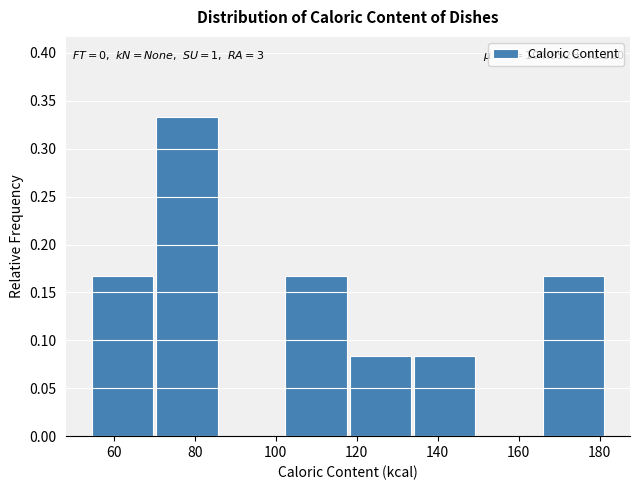

Over which range of the x-axis is the bar tallest?

70 to 86